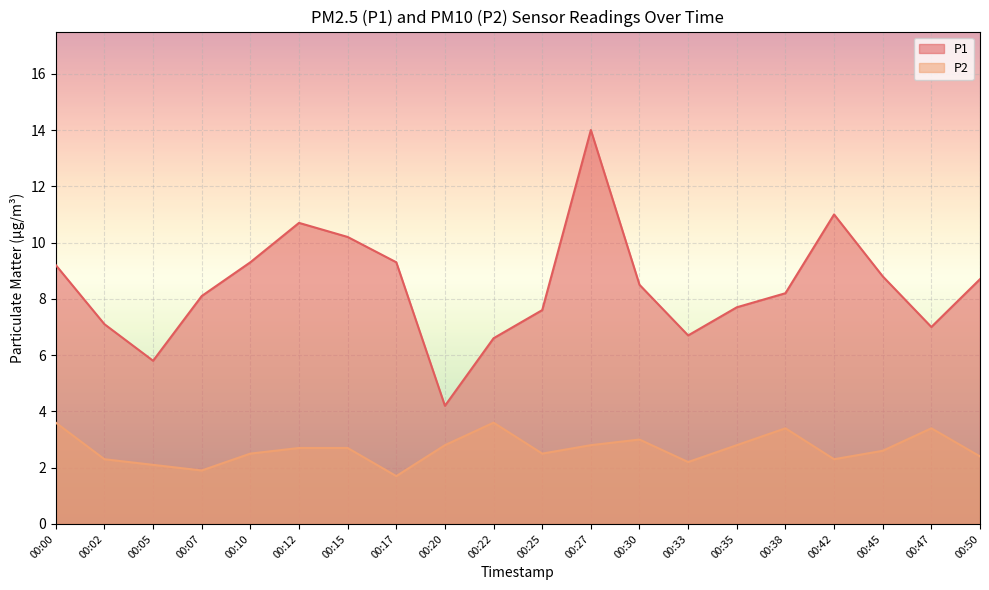

Reading right to left, list all the values displayed in this chart.

P1: 00:50=8.7	00:47=7.0	00:45=8.8	00:42=11.0	00:38=8.2	00:35=7.7	00:33=6.7	00:30=8.5	00:27=14.0	00:25=7.6	00:22=6.6	00:20=4.2	00:17=9.3	00:15=10.2	00:12=10.7	00:10=9.3	00:07=8.1	00:05=5.8	00:02=7.1	00:00=9.2
P2: 00:50=2.4	00:47=3.4	00:45=2.6	00:42=2.3	00:38=3.4	00:35=2.8	00:33=2.2	00:30=3.0	00:27=2.8	00:25=2.5	00:22=3.6	00:20=2.8	00:17=1.7	00:15=2.7	00:12=2.7	00:10=2.5	00:07=1.9	00:05=2.1	00:02=2.3	00:00=3.6